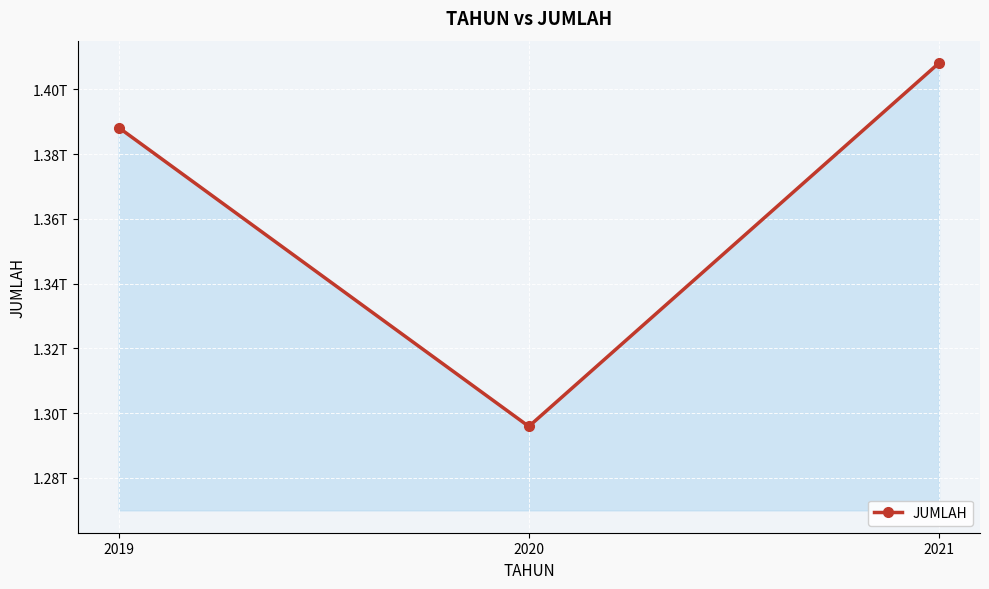

Does the chart display data point markers on the line(s)?

Yes